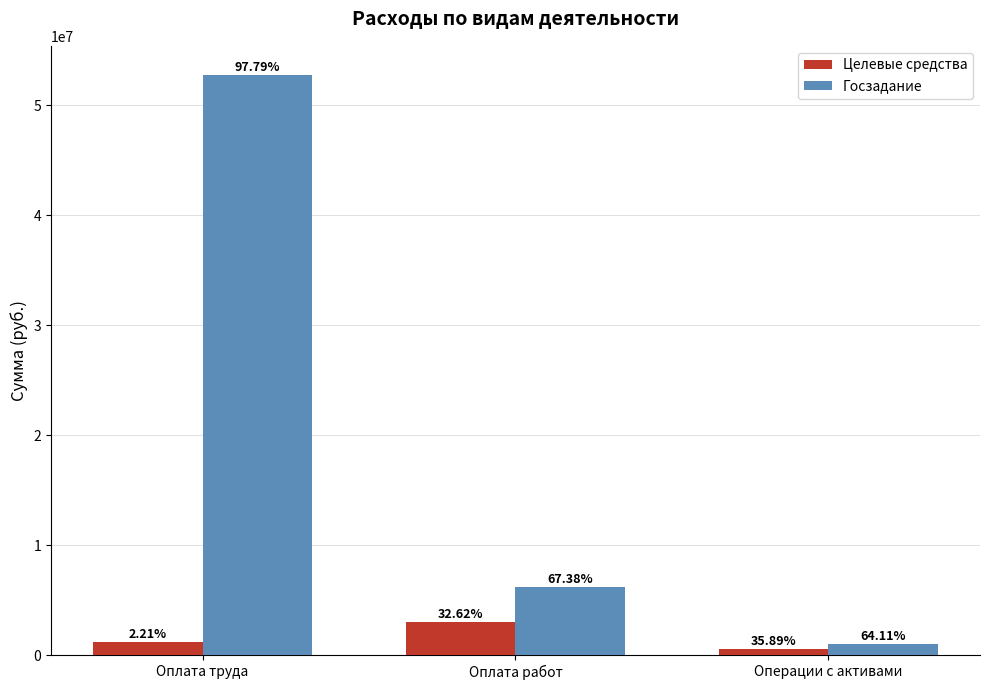

What are all the series names shown in the legend?

Целевые средства, Госзадание